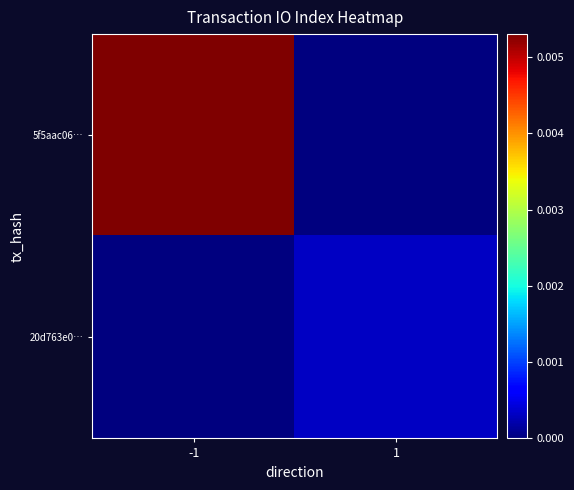

At which category is the sum across all series the highest?

-1